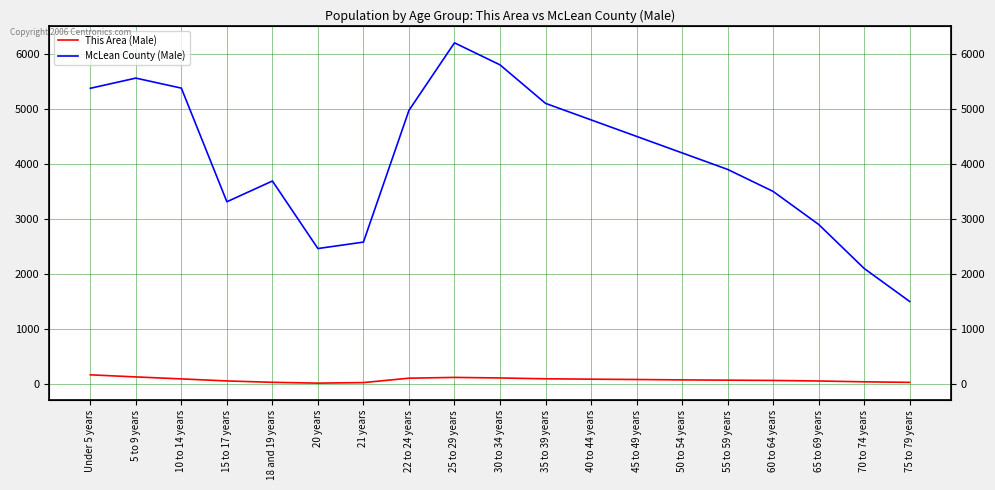

True or false: McLean County (Male) and This Area (Male) intersect in this chart.

False